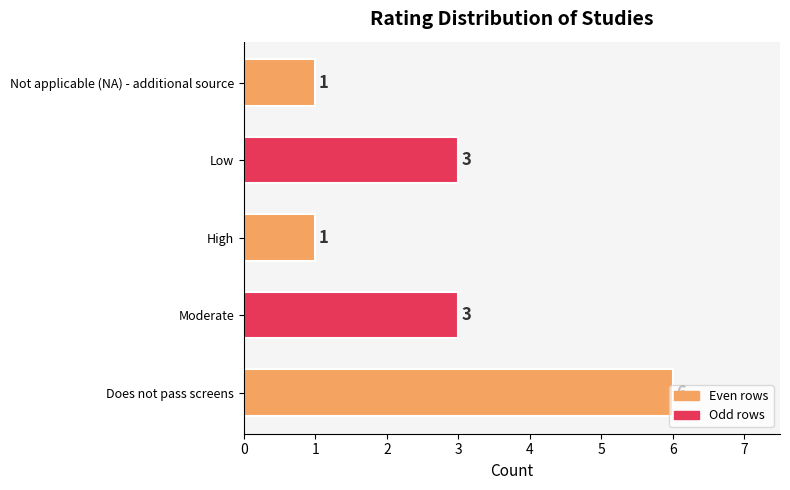

What is the sum of the values at High and Moderate?

4